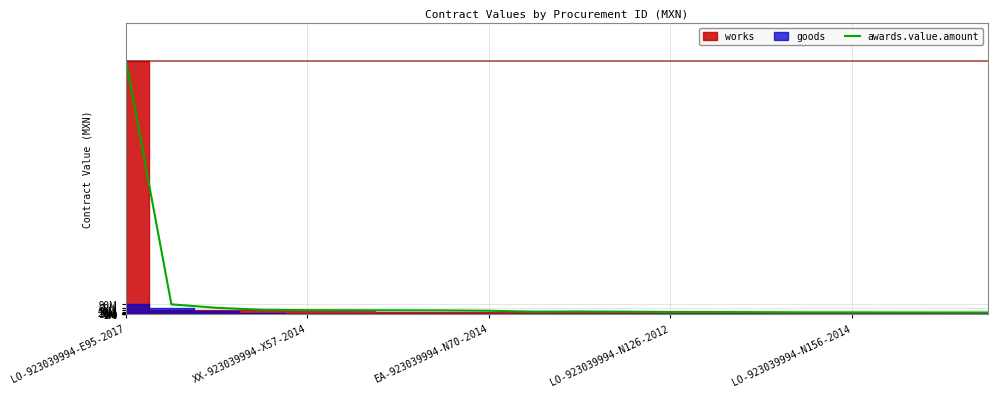

What is the smallest value displayed?

16061412